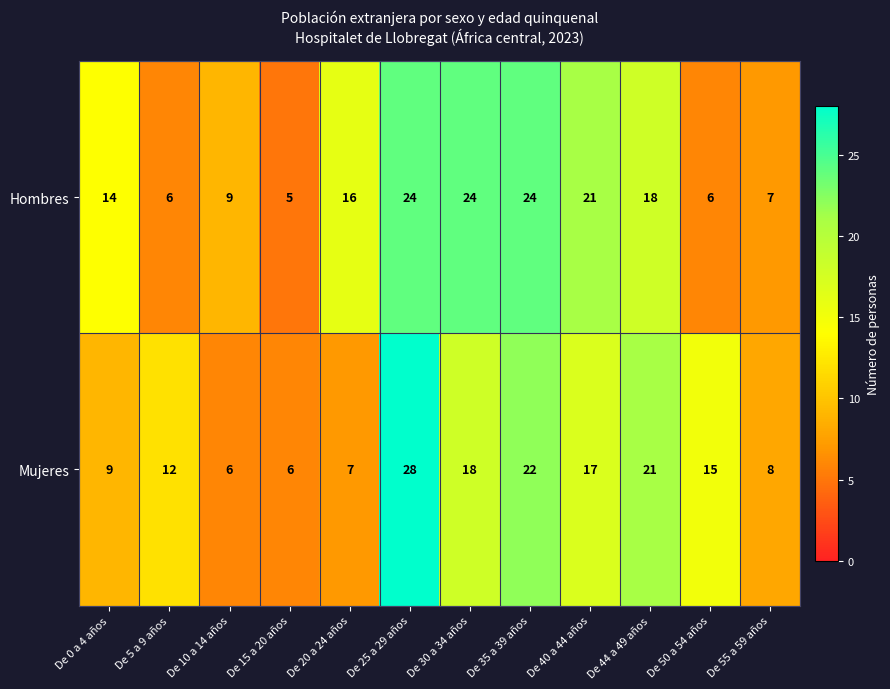

Count the number of categories in the chart.

12